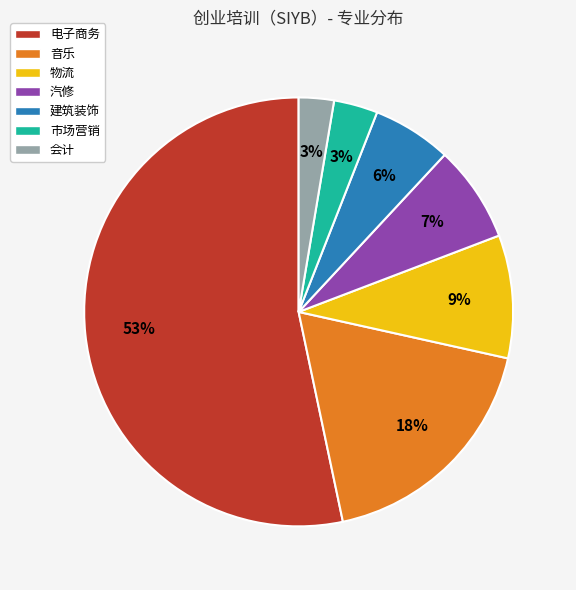

Is the sum of 音乐 and 建筑装饰 greater than half?

No